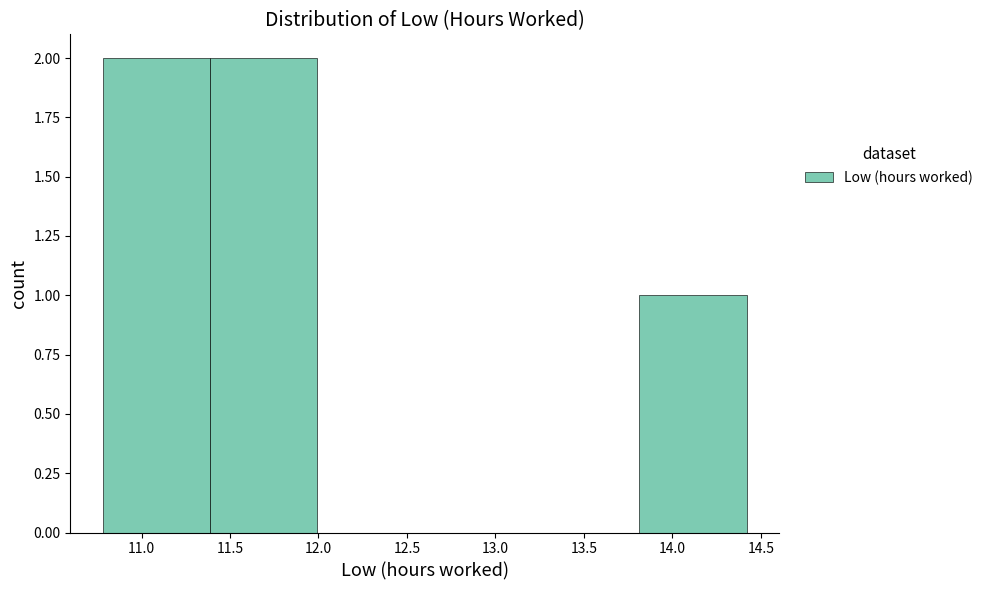

Reading left to right, list every bar in this chart as the range it spans on the x-axis followed by its height. Neither the bar edges nor the heights are printed on the chart, so give them approximately, as read against the axes.

10.8 to 11.4: 2
11.4 to 12.0: 2
12.0 to 12.6: 0
12.6 to 13.2: 0
13.2 to 13.8: 0
13.8 to 14.4: 1